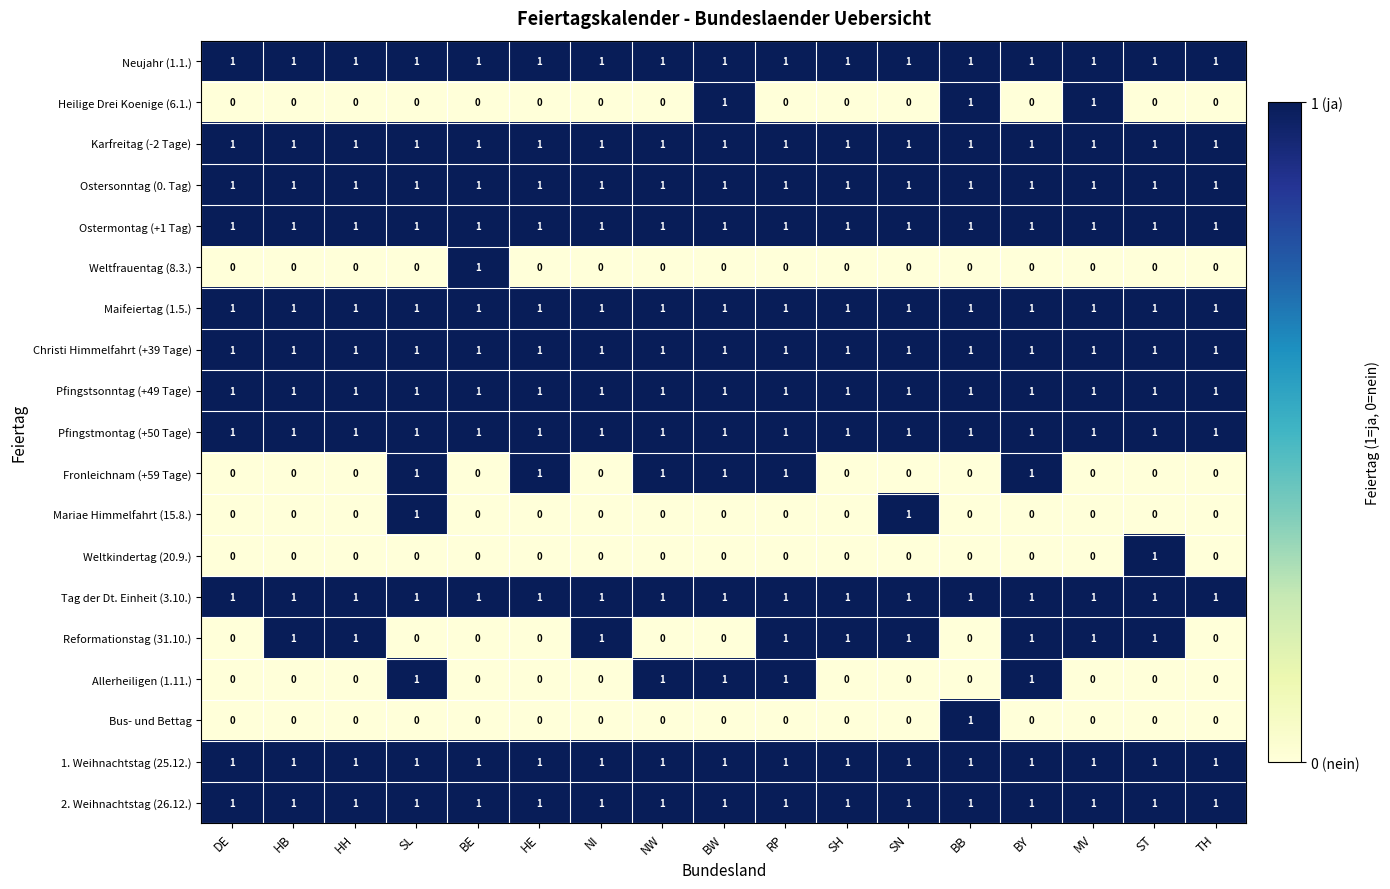

The value of Bus- und Bettag at BY is 1. True or false?

False